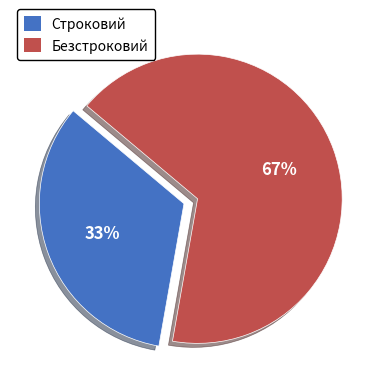

Do Строковий and Безстроковий together represent more than half of the pie?

Yes